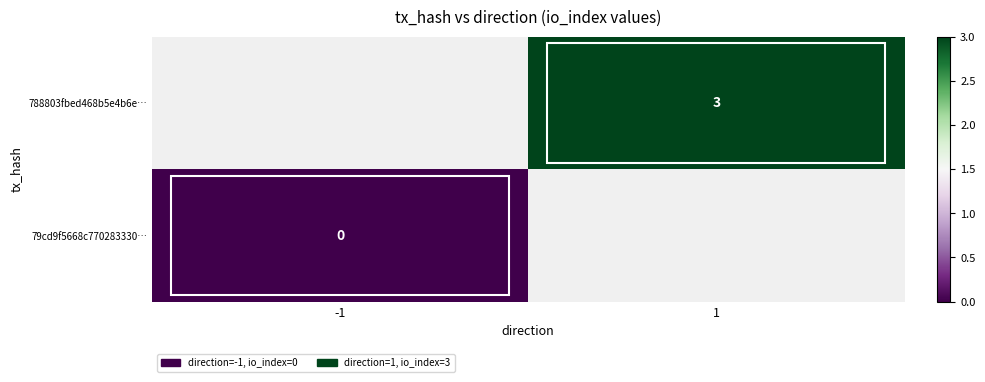

Is the value of 79cd9f5668c770283330… at -1 greater than the value of 788803fbed468b5e4b6e… at 1?

No